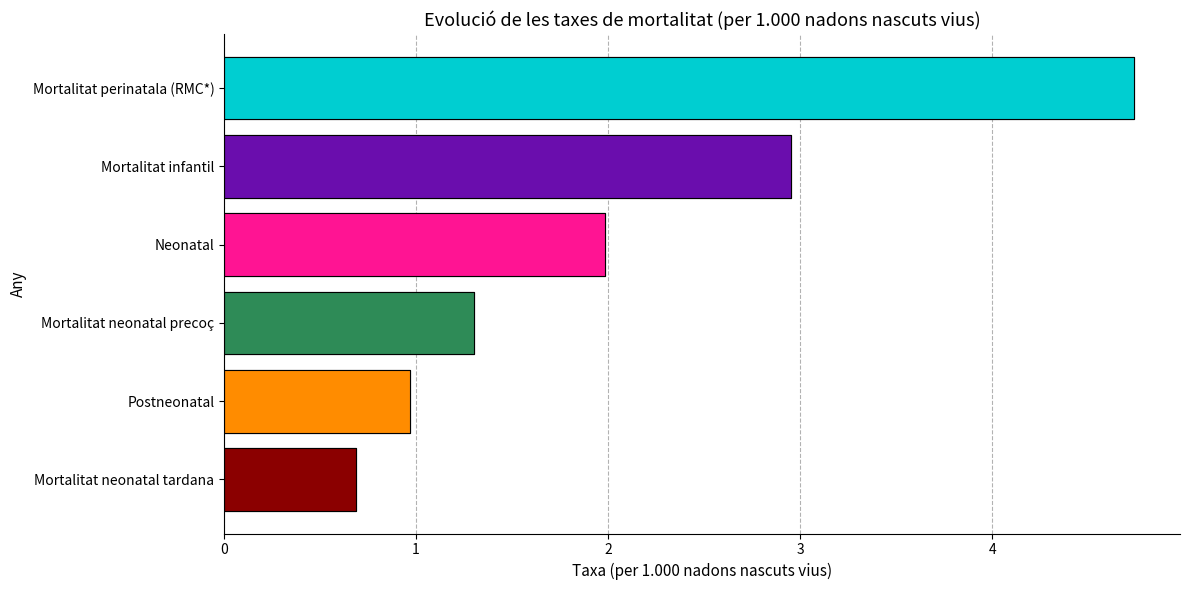

Is the value of Mortalitat neonatal precoç at 2003 greater than the value of Postneonatal at 2009?

Yes